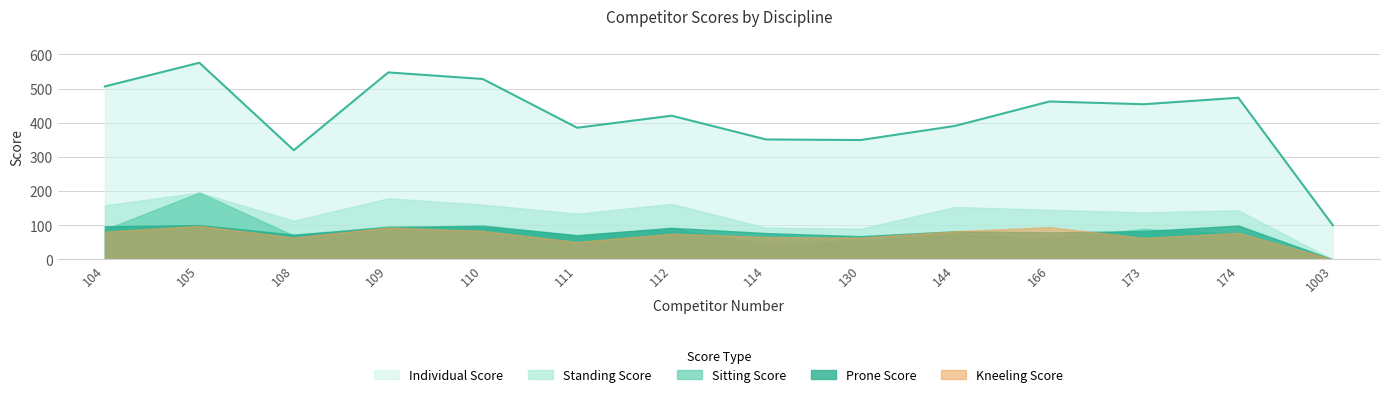

How many intersections are there between Kneeling Score and Prone Score?

1